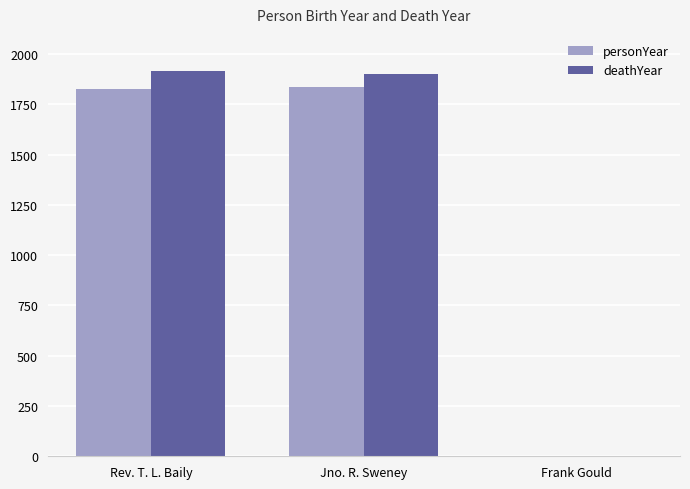

Reading right to left, extract all data points from this chart.

personYear: 0	1837	1824
deathYear: 0	1899	1914